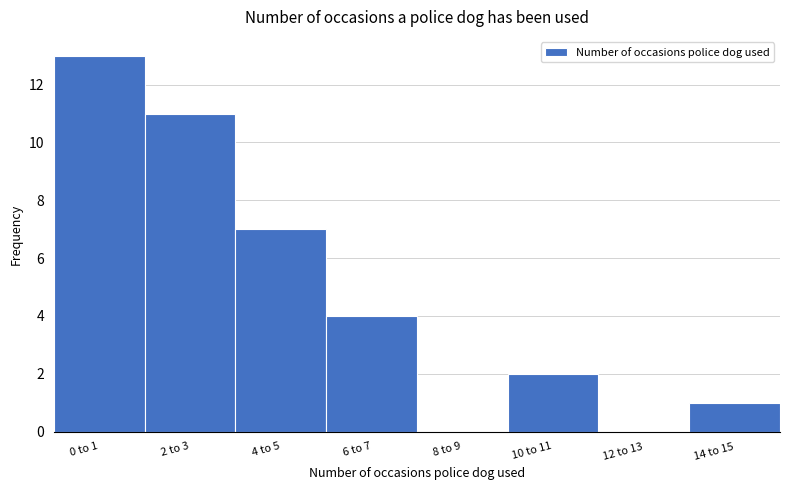

Reading right to left, what are all the values shown in this chart?

14 to 15=1	12 to 13=0	10 to 11=2	8 to 9=0	6 to 7=4	4 to 5=7	2 to 3=11	0 to 1=13